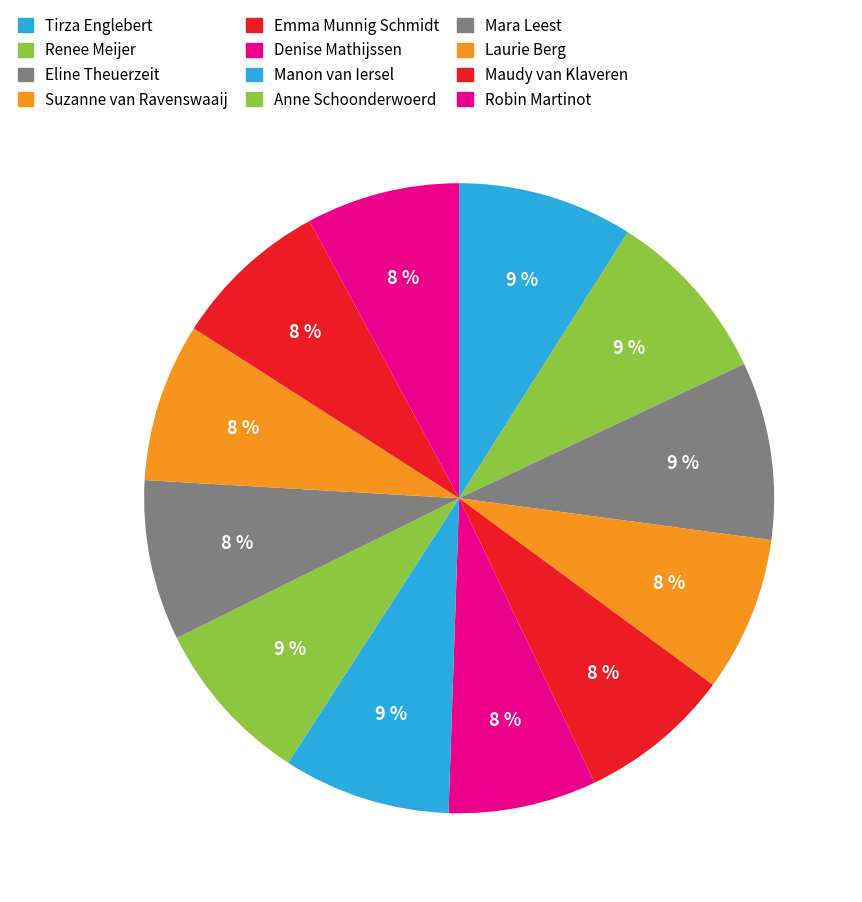

How many segments does this pie chart have?

12